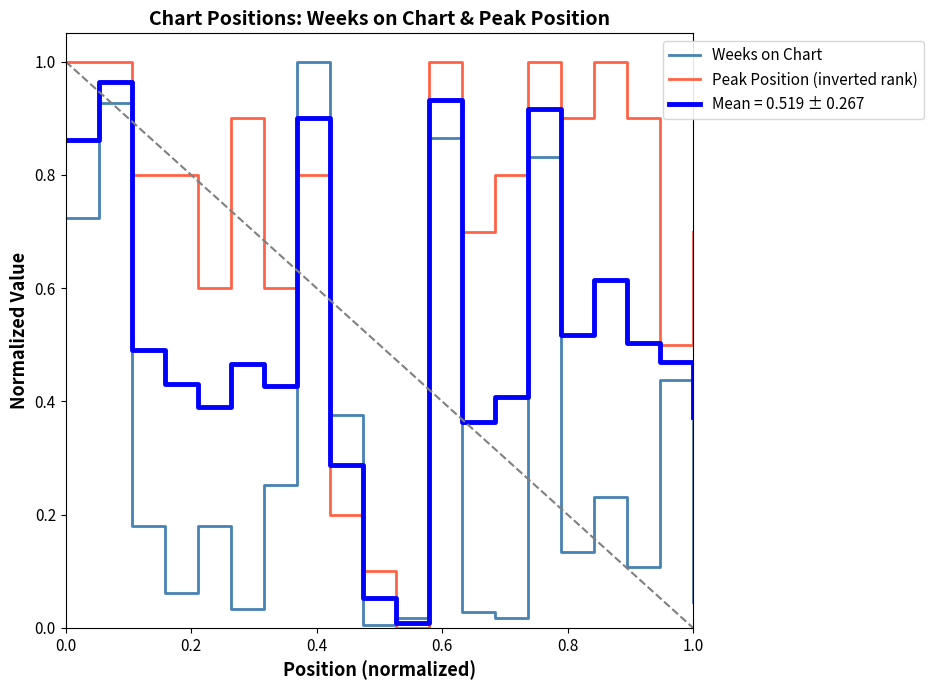

List the series in order of their overall mean, highest first.

Peak Position (inverted rank), Mean = 0.519 ± 0.267, Weeks on Chart